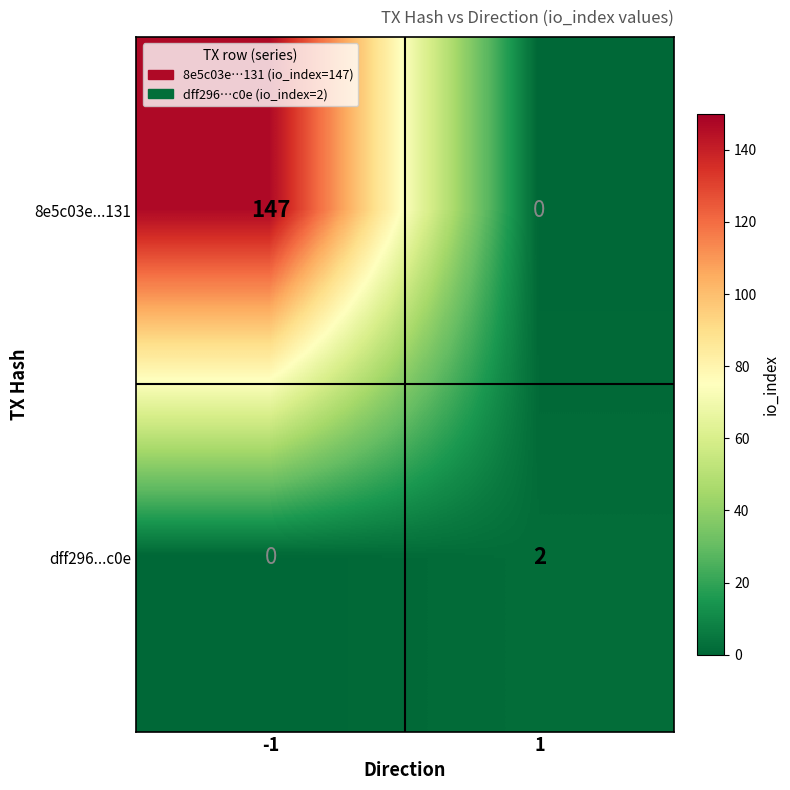

Reading right to left, transcribe all the data shown in this chart.

8e5c03e...131: 0	147
dff296...c0e: 2	0